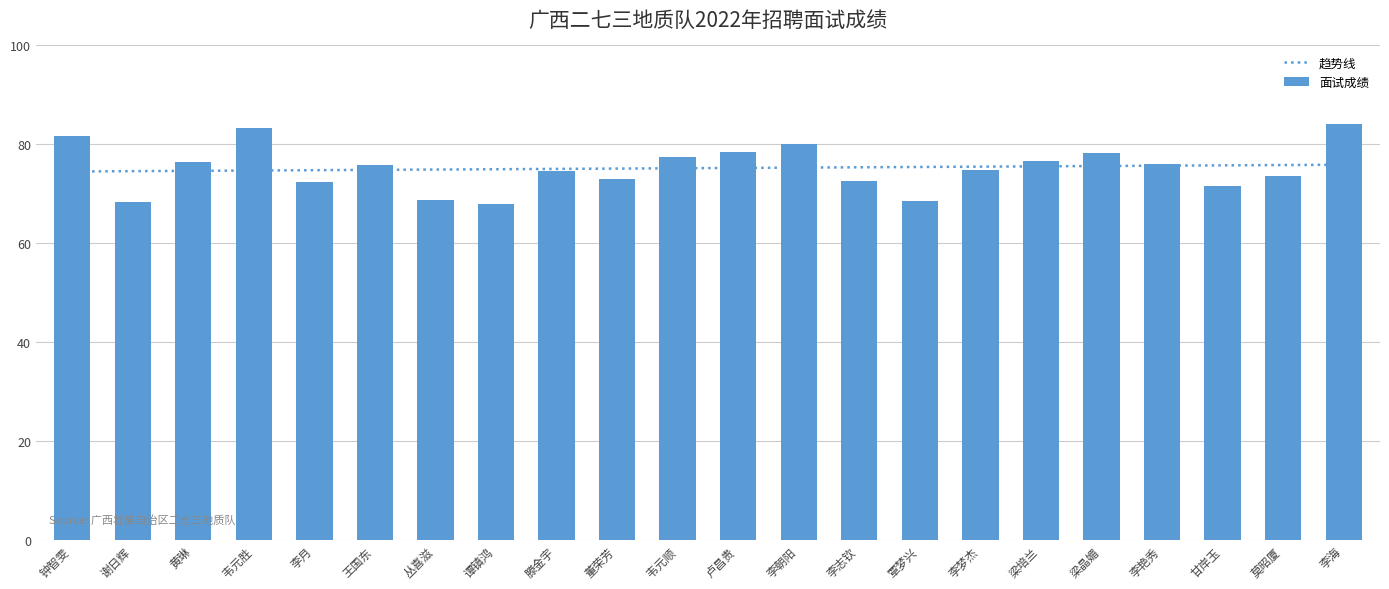

Where is 面试成绩 nearest to the value 76?

李艳秀